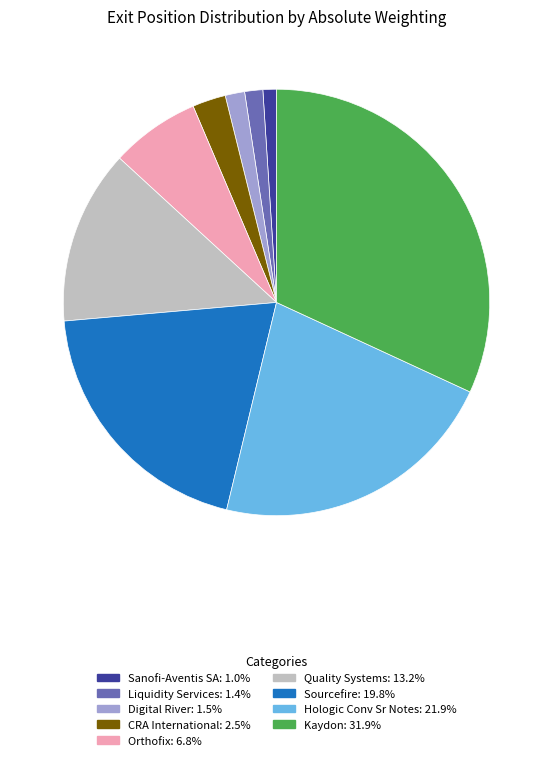

Which has a higher value, Kaydon or Sourcefire?

Kaydon